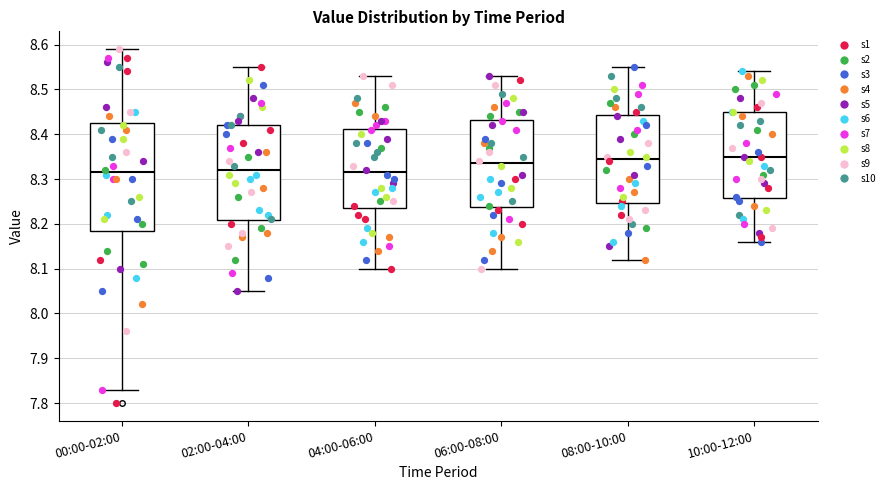

Reading left to right, transcribe this box plot: for each box, give where its median line is, the range the box spans, and where its two whiskers end, as read against the y-axis. The values are not printed on the chart, so give them approximately, as read against the axis.

00:00-02:00: median 8.32, box 8.19 to 8.43, whiskers 7.83 to 8.59
02:00-04:00: median 8.32, box 8.21 to 8.42, whiskers 8.05 to 8.55
04:00-06:00: median 8.32, box 8.24 to 8.41, whiskers 8.10 to 8.53
06:00-08:00: median 8.34, box 8.24 to 8.43, whiskers 8.10 to 8.53
08:00-10:00: median 8.35, box 8.25 to 8.44, whiskers 8.12 to 8.55
10:00-12:00: median 8.35, box 8.26 to 8.45, whiskers 8.16 to 8.54